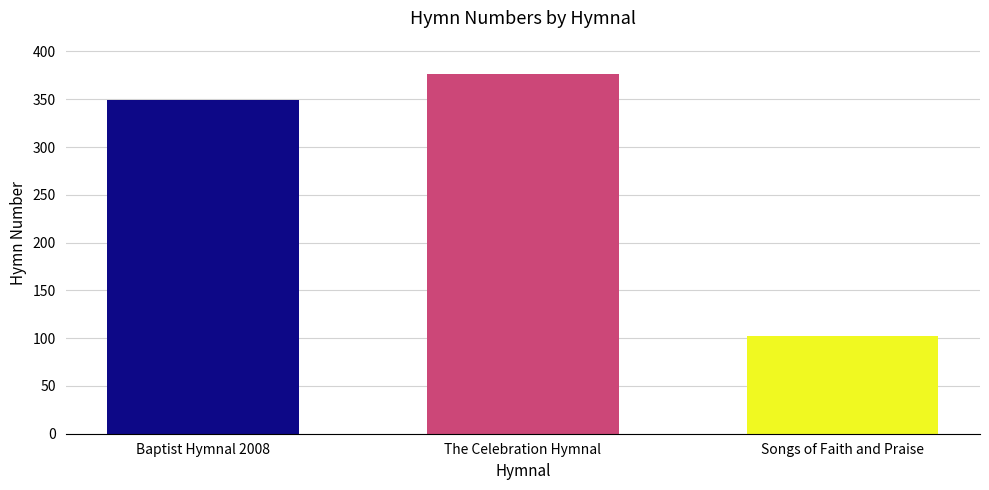

How many data points does each series have?

3